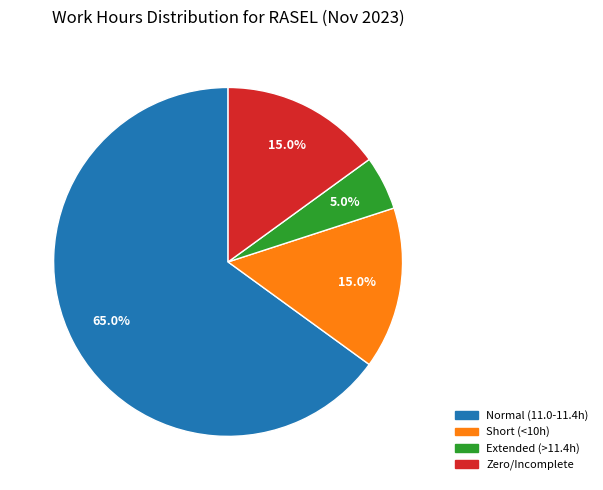

Between Short (<10h) and Normal (11.0-11.4h), which is larger?

Normal (11.0-11.4h)